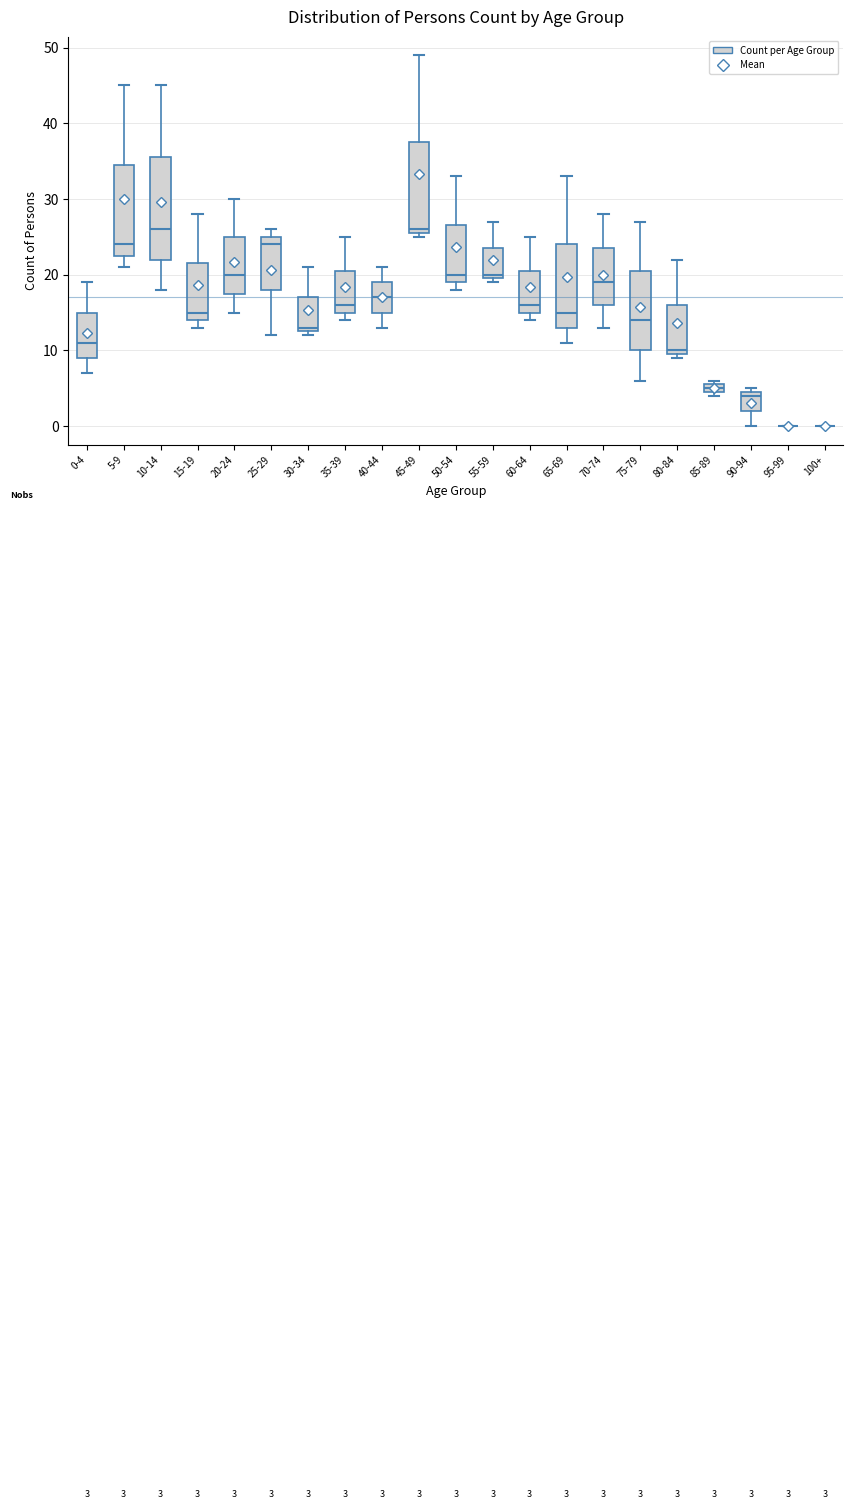

Which box is the tallest, from its lower edge to its upper edge?

10-14